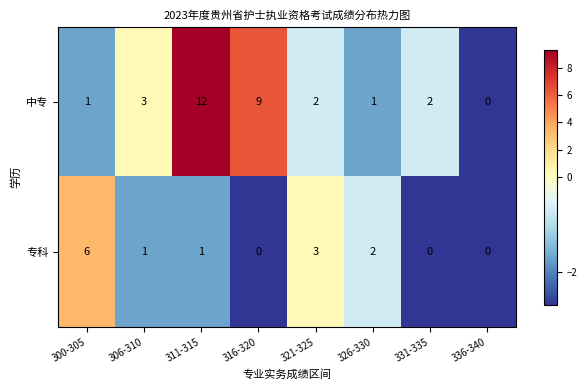

Rank the series by their maximum value, from lowest to highest.

专科, 中专